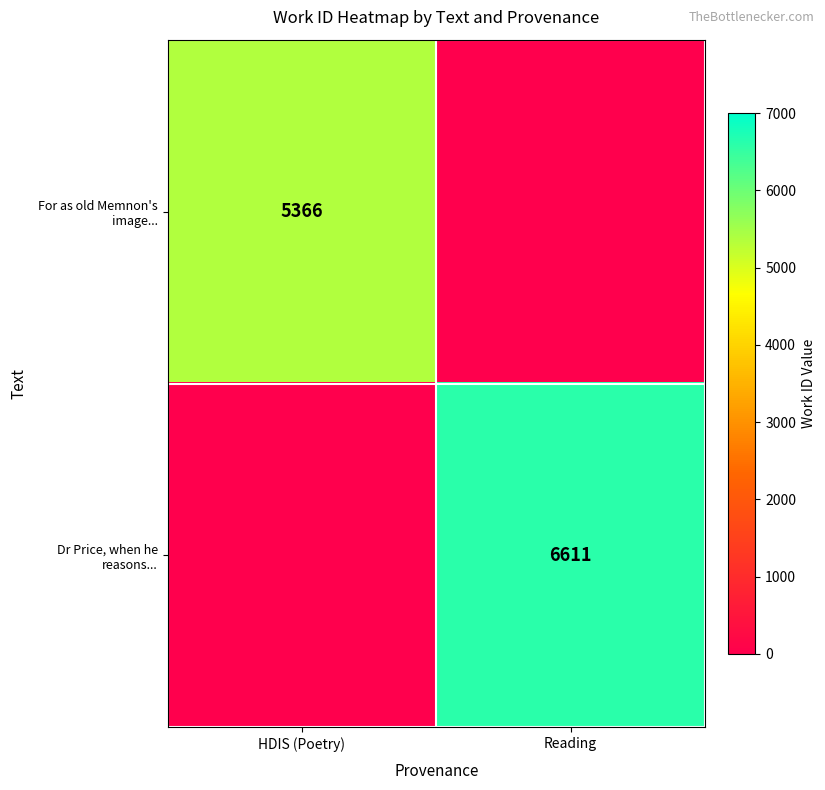

Which category has the highest value across all series?

Reading